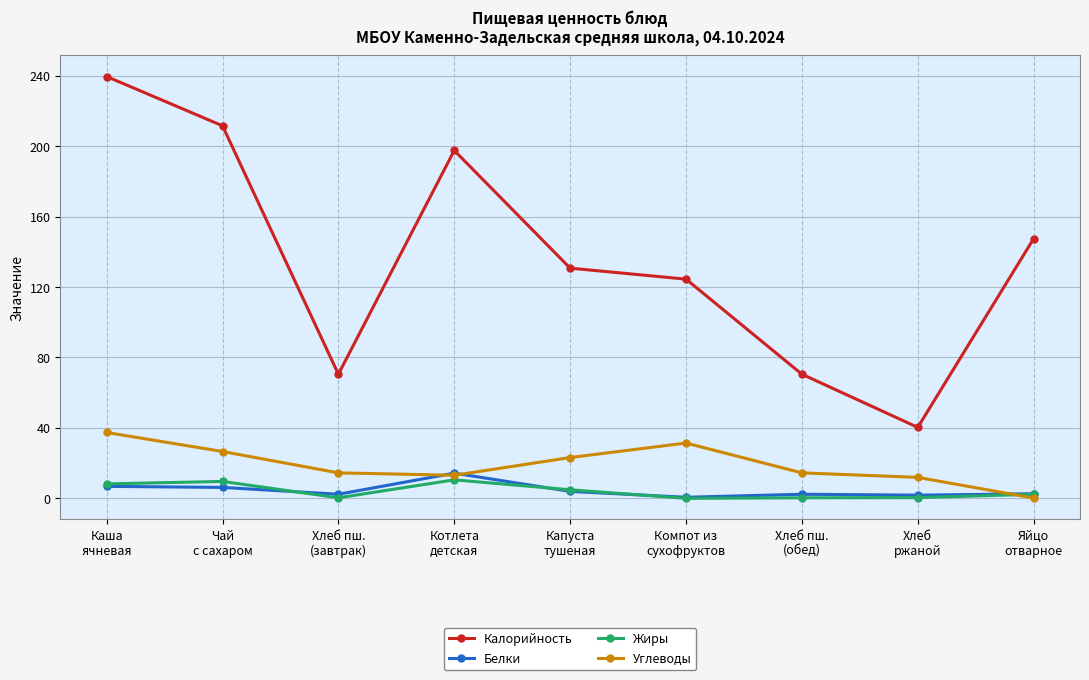

How many values in the Калорийность series are below 130?

4